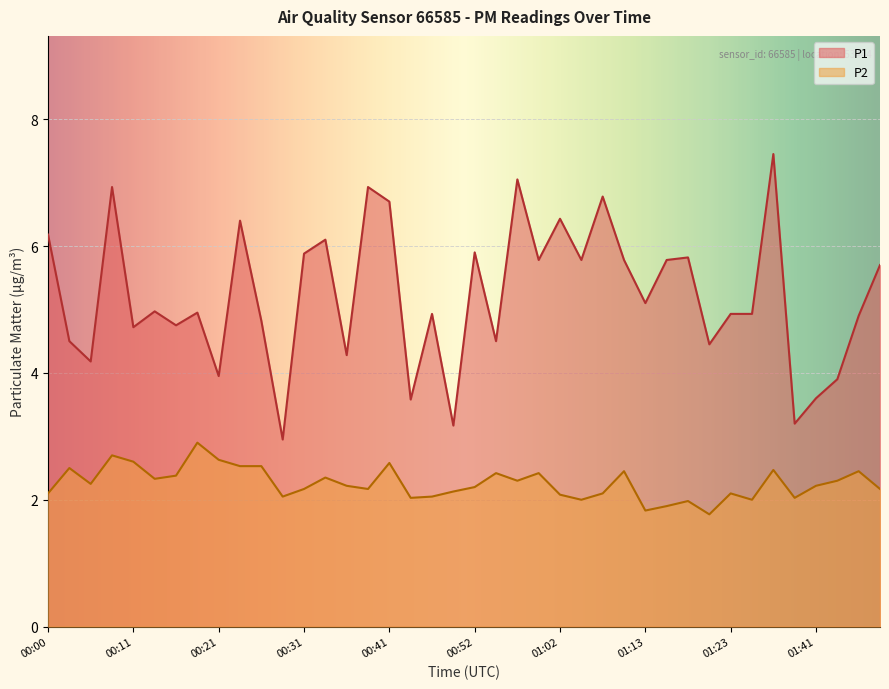

What is the difference between the highest and lowest values at 00:21?

1.3